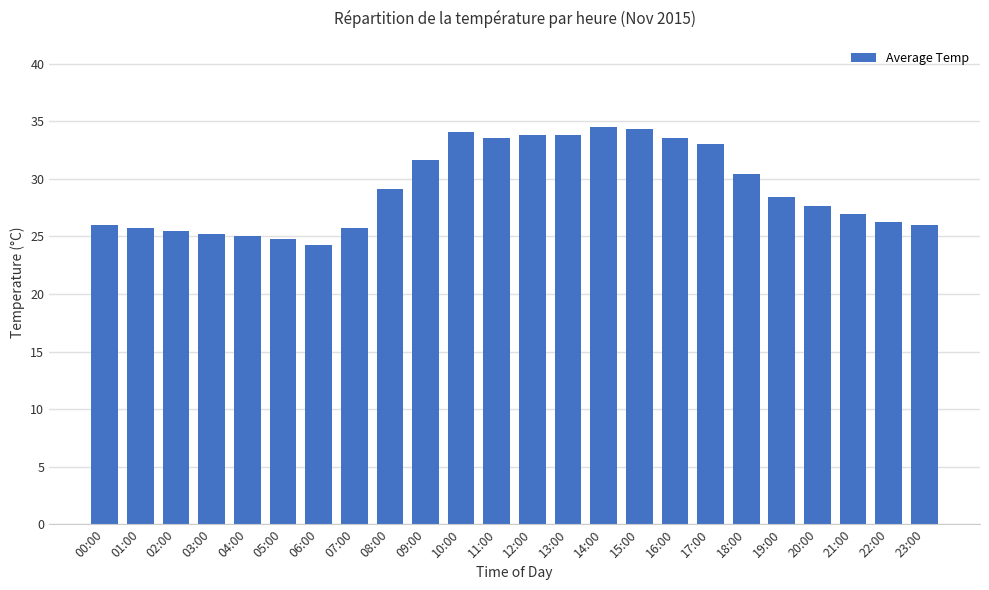

What position from the left is 17:00?

18